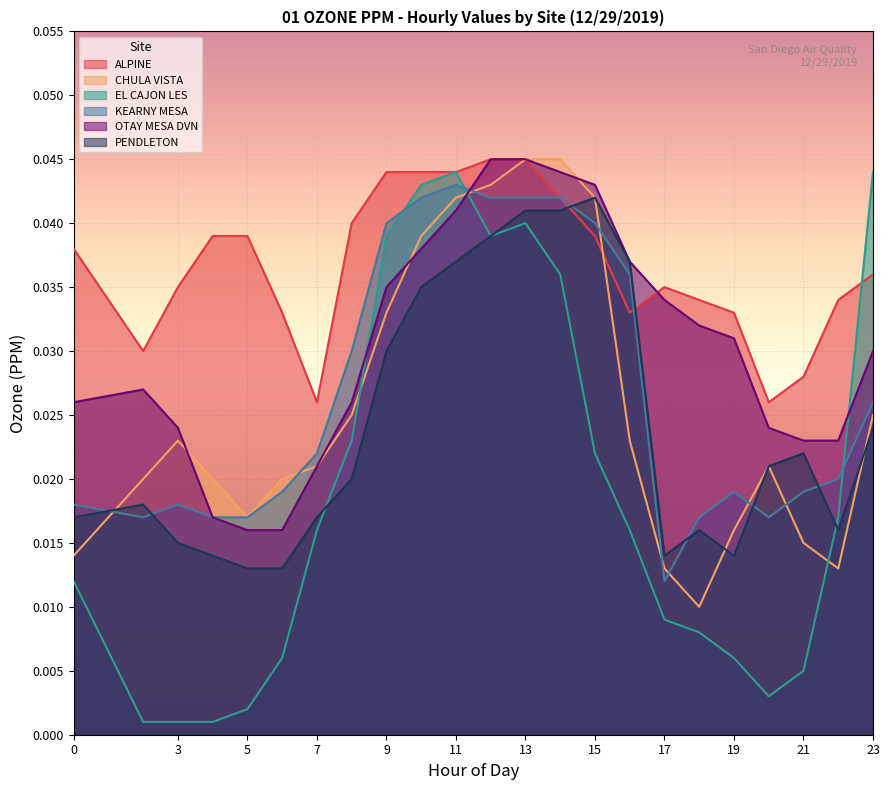

Reading left to right, transcribe all the data shown in this chart.

ALPINE: 0=0.0	2=0.0	3=0.0	4=0.0	5=0.0	6=0.0	7=0.0	8=0.0	9=0.0	10=0.0	11=0.0	12=0.0	13=0.0	14=0.0	15=0.0	16=0.0	17=0.0	18=0.0	19=0.0	20=0.0	21=0.0	22=0.0	23=0.0
CHULA VISTA: 0=0.0	2=0.0	3=0.0	4=0.0	5=0.0	6=0.0	7=0.0	8=0.0	9=0.0	10=0.0	11=0.0	12=0.0	13=0.0	14=0.0	15=0.0	16=0.0	17=0.0	18=0.0	19=0.0	20=0.0	21=0.0	22=0.0	23=0.0
EL CAJON LES: 0=0.0	2=0.0	3=0.0	4=0.0	5=0.0	6=0.0	7=0.0	8=0.0	9=0.0	10=0.0	11=0.0	12=0.0	13=0.0	14=0.0	15=0.0	16=0.0	17=0.0	18=0.0	19=0.0	20=0.0	21=0.0	22=0.0	23=0.0
KEARNY MESA: 0=0.0	2=0.0	3=0.0	4=0.0	5=0.0	6=0.0	7=0.0	8=0.0	9=0.0	10=0.0	11=0.0	12=0.0	13=0.0	14=0.0	15=0.0	16=0.0	17=0.0	18=0.0	19=0.0	20=0.0	21=0.0	22=0.0	23=0.0
OTAY MESA DVN: 0=0.0	2=0.0	3=0.0	4=0.0	5=0.0	6=0.0	7=0.0	8=0.0	9=0.0	10=0.0	11=0.0	12=0.0	13=0.0	14=0.0	15=0.0	16=0.0	17=0.0	18=0.0	19=0.0	20=0.0	21=0.0	22=0.0	23=0.0
PENDLETON: 0=0.0	2=0.0	3=0.0	4=0.0	5=0.0	6=0.0	7=0.0	8=0.0	9=0.0	10=0.0	11=0.0	12=0.0	13=0.0	14=0.0	15=0.0	16=0.0	17=0.0	18=0.0	19=0.0	20=0.0	21=0.0	22=0.0	23=0.0